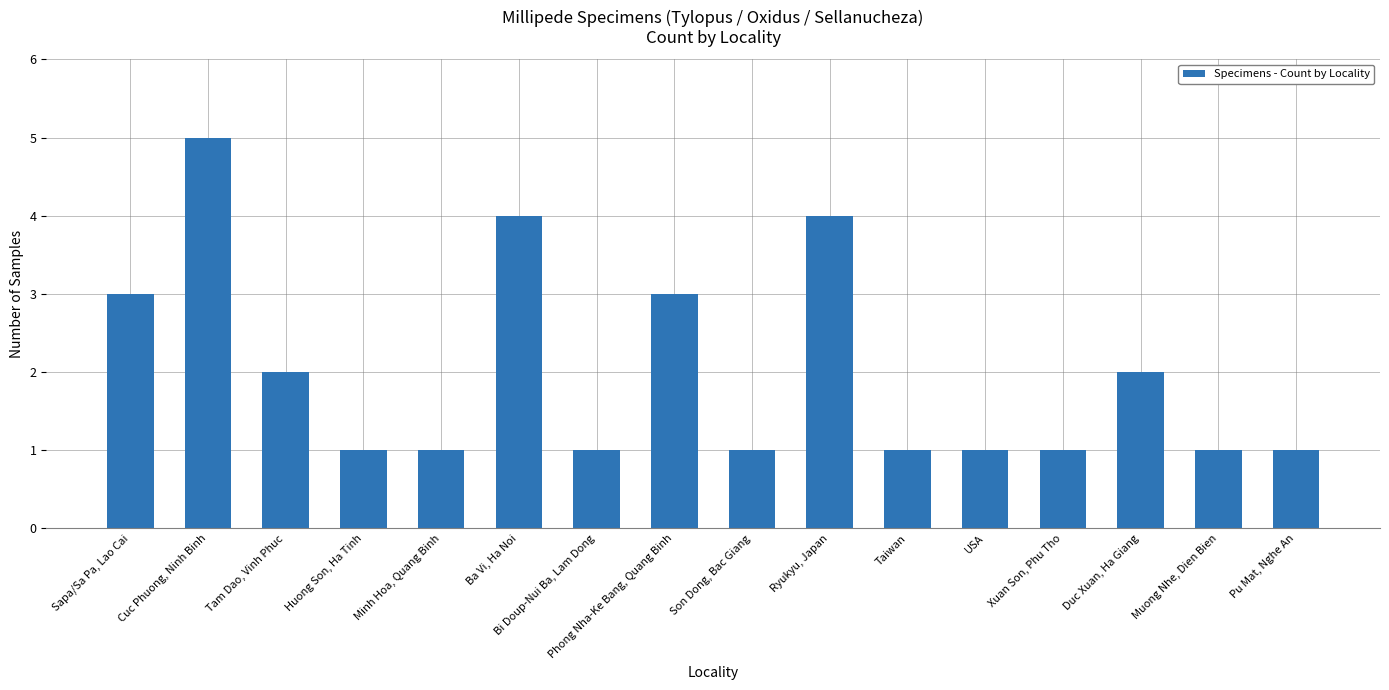

What is the label of the 7th bar from the left?

Bi Doup-Nui Ba, Lam Dong